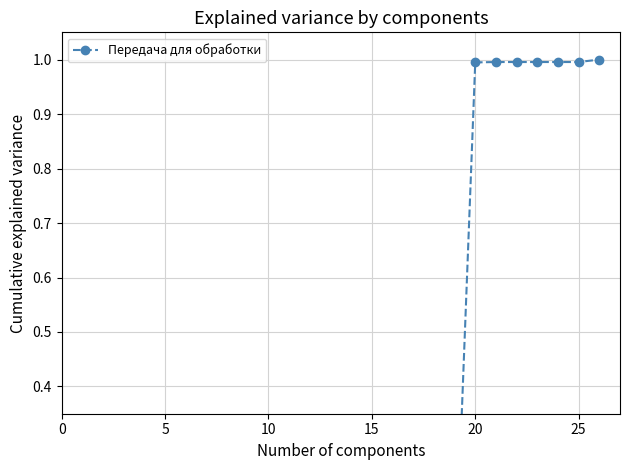

How many lines are shown in the chart?

1